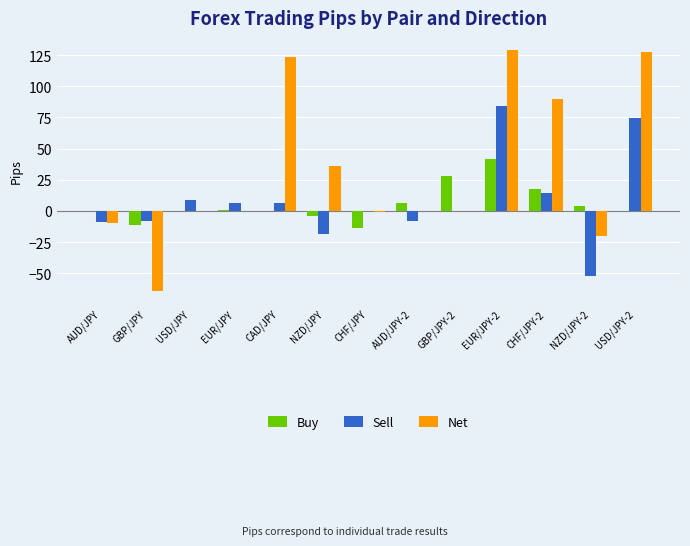

At which category is the sum across all series the highest?

EUR/JPY-2